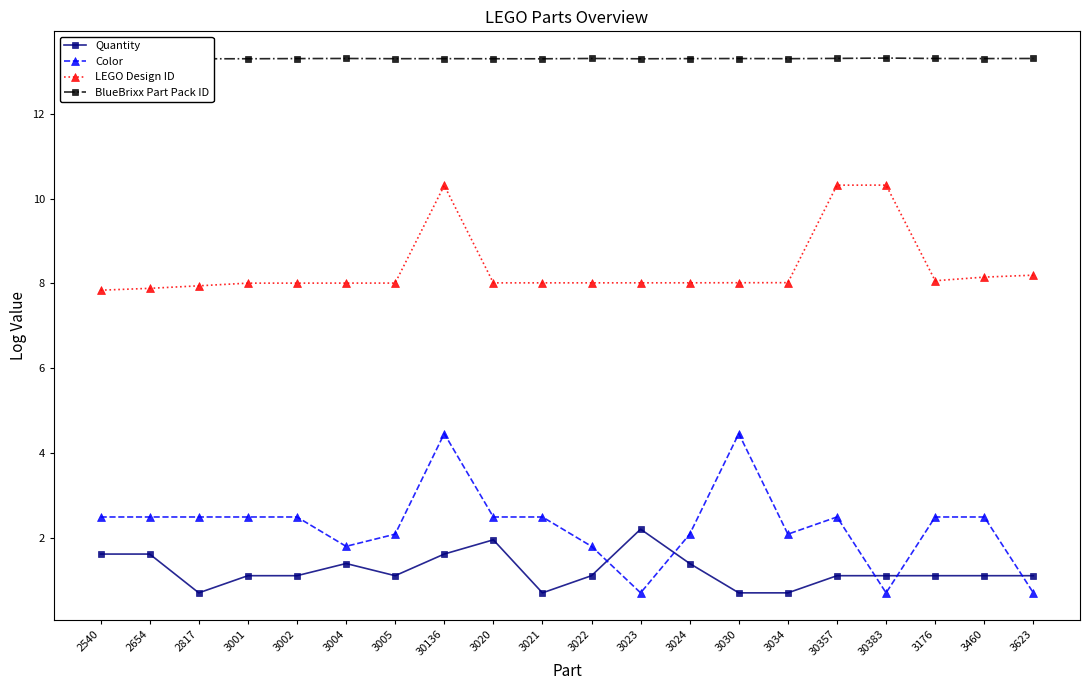

What is the total value across all series at 3460?

25.0